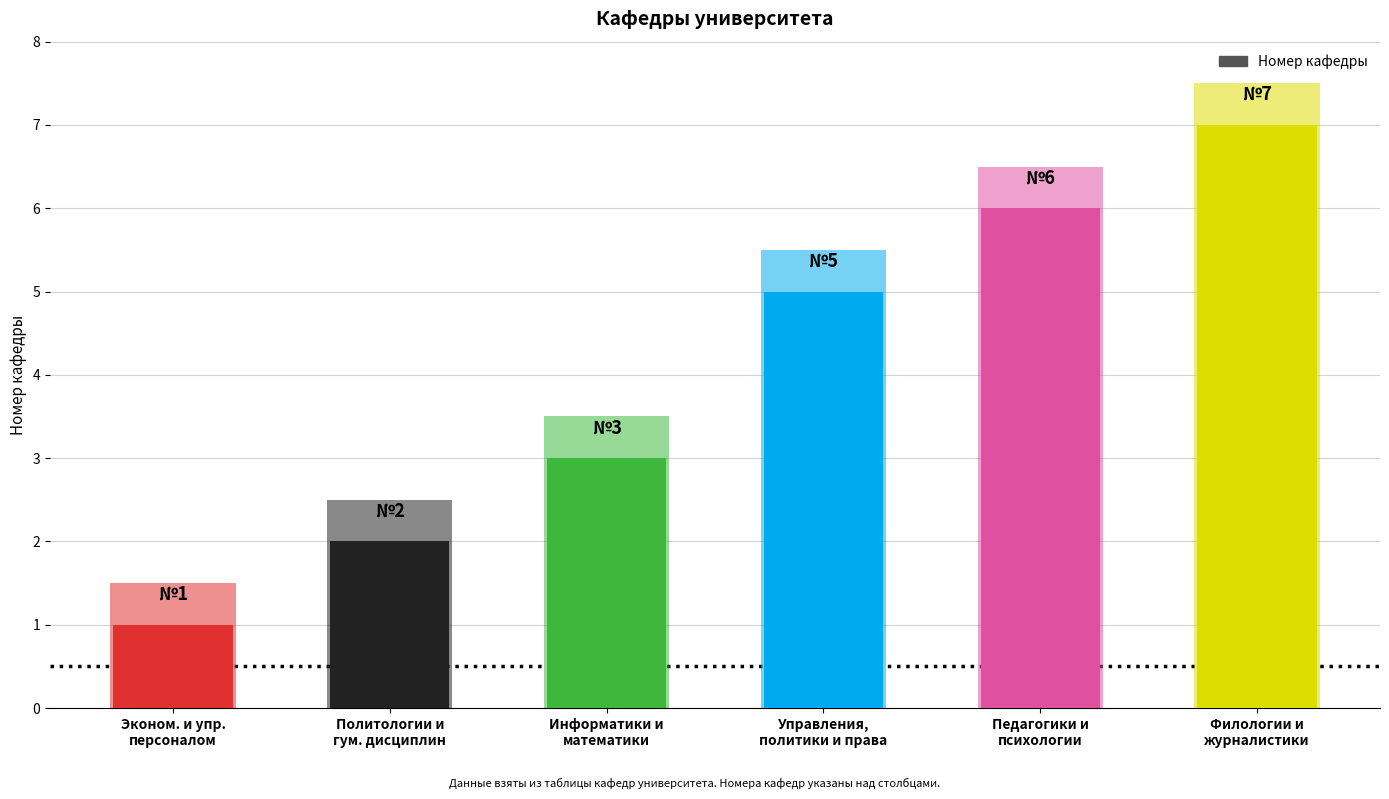

What is the average value?

4